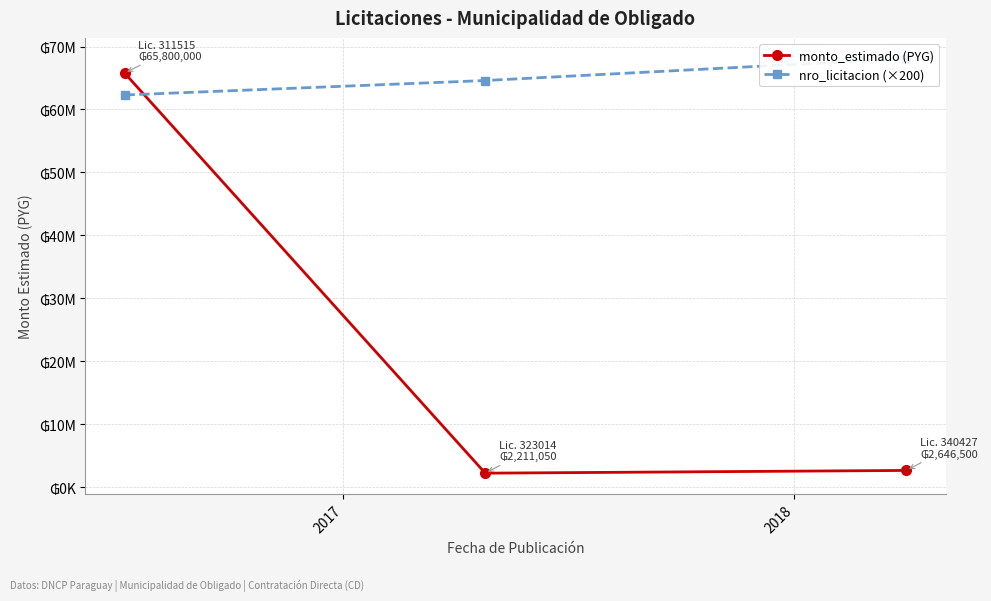

List the series in order of their peak value, lowest first.

monto_estimado (PYG), nro_licitacion (×200)